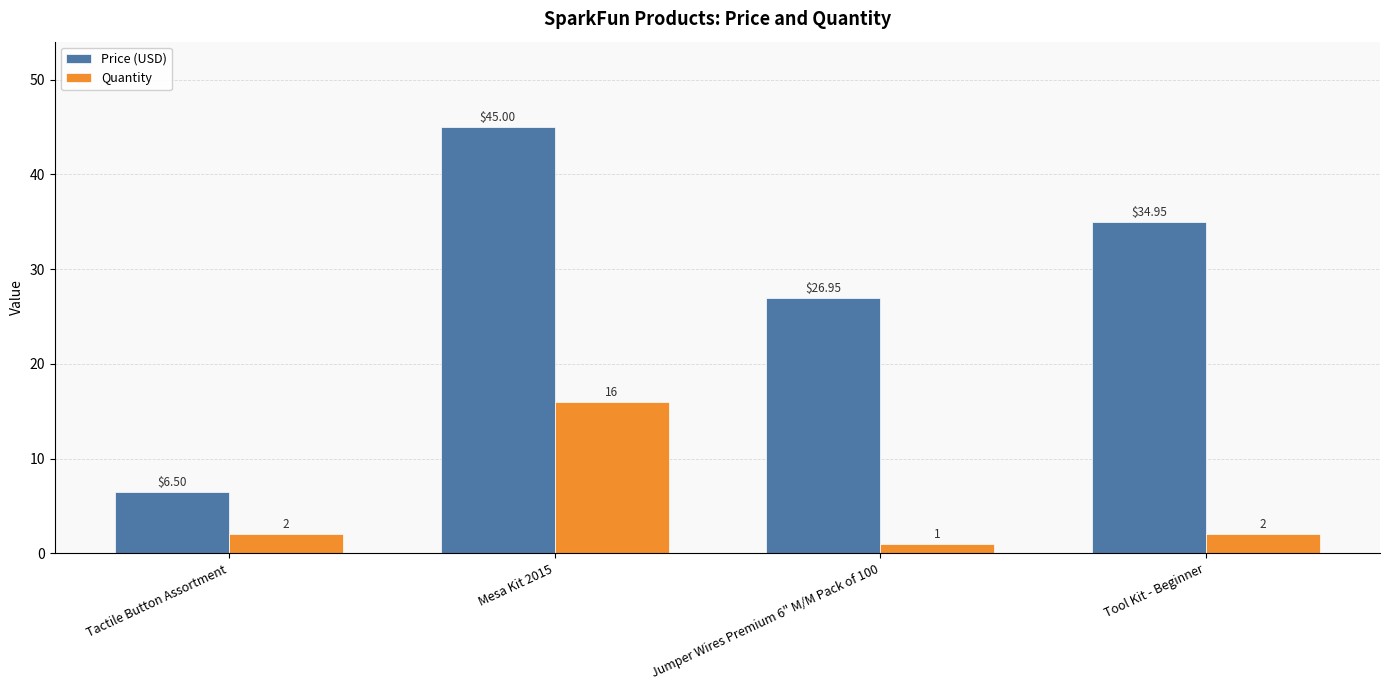

Where is Price (USD) nearest to the value 25?

Jumper Wires Premium 6" M/M Pack of 100